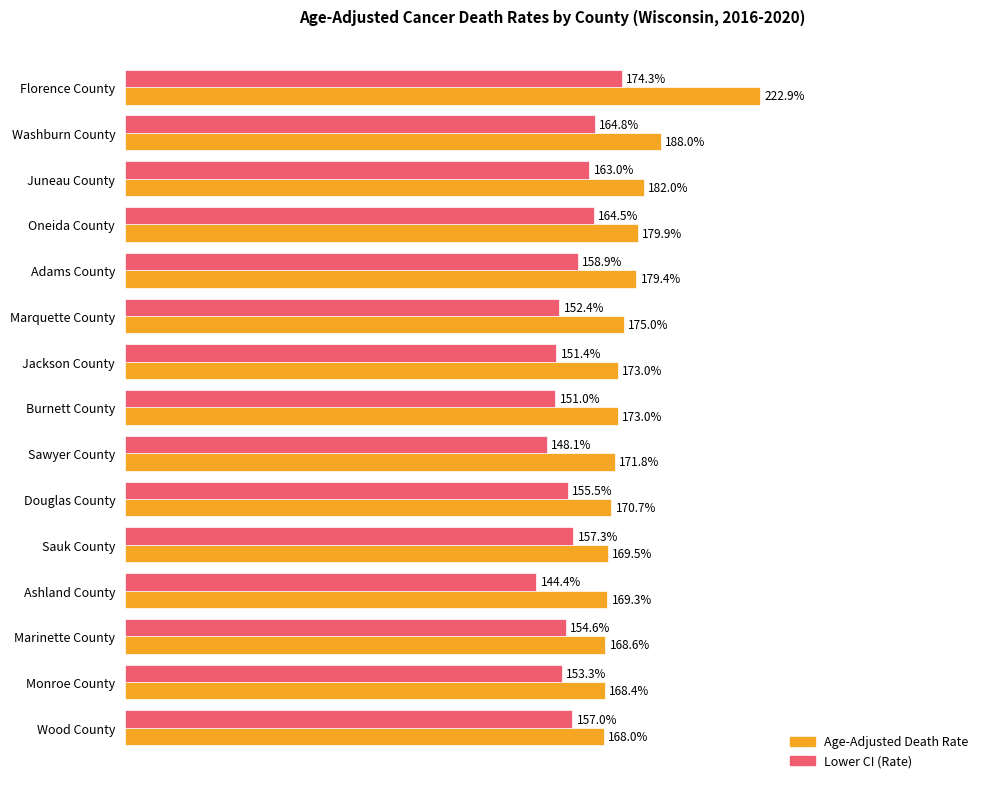

Between Juneau County and Oneida County, which series saw the biggest shift?

Age-Adjusted Death Rate